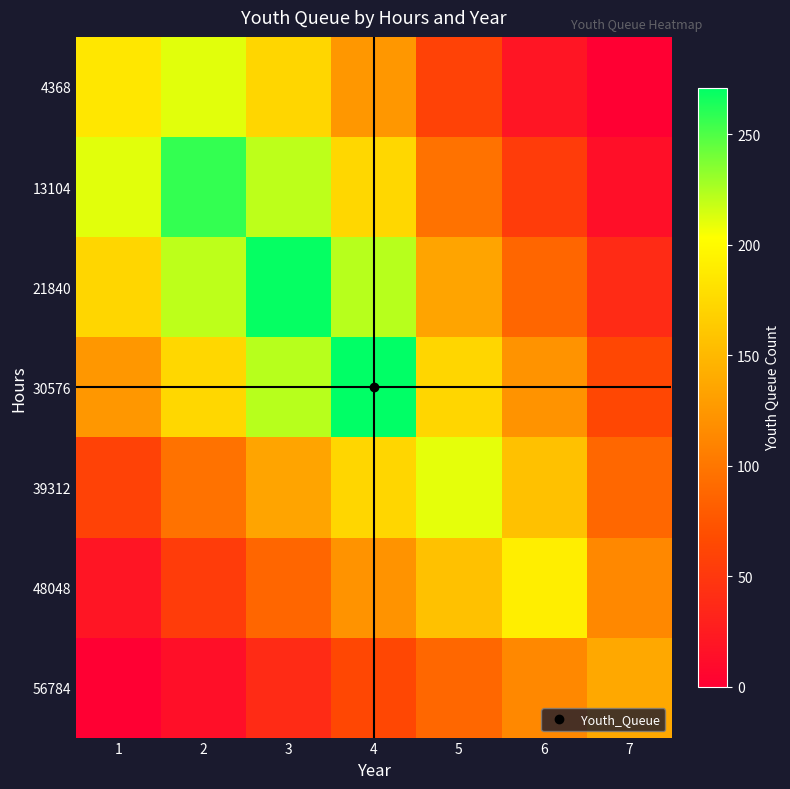

Reading left to right, extract all data points from this chart.

4368: 1=185.0	2=210.7	3=172.2	4=124.7	5=58.8	6=19.1	7=0.0
13104: 1=210.7	2=257.0	3=220.6	4=173.4	5=96.6	6=53.5	7=13.8
21840: 1=172.2	2=220.6	3=269.0	4=222.2	5=134.4	6=87.9	7=38.6
30576: 1=124.7	2=173.4	3=222.2	4=271.0	5=172.2	6=122.2	7=63.5
39312: 1=58.8	2=96.6	3=134.4	4=172.2	5=210.0	6=156.6	7=88.3
48048: 1=19.1	2=53.5	3=87.9	4=122.2	5=156.6	6=191.0	7=113.2
56784: 1=0.0	2=13.8	3=38.6	4=63.5	5=88.3	6=113.2	7=138.0